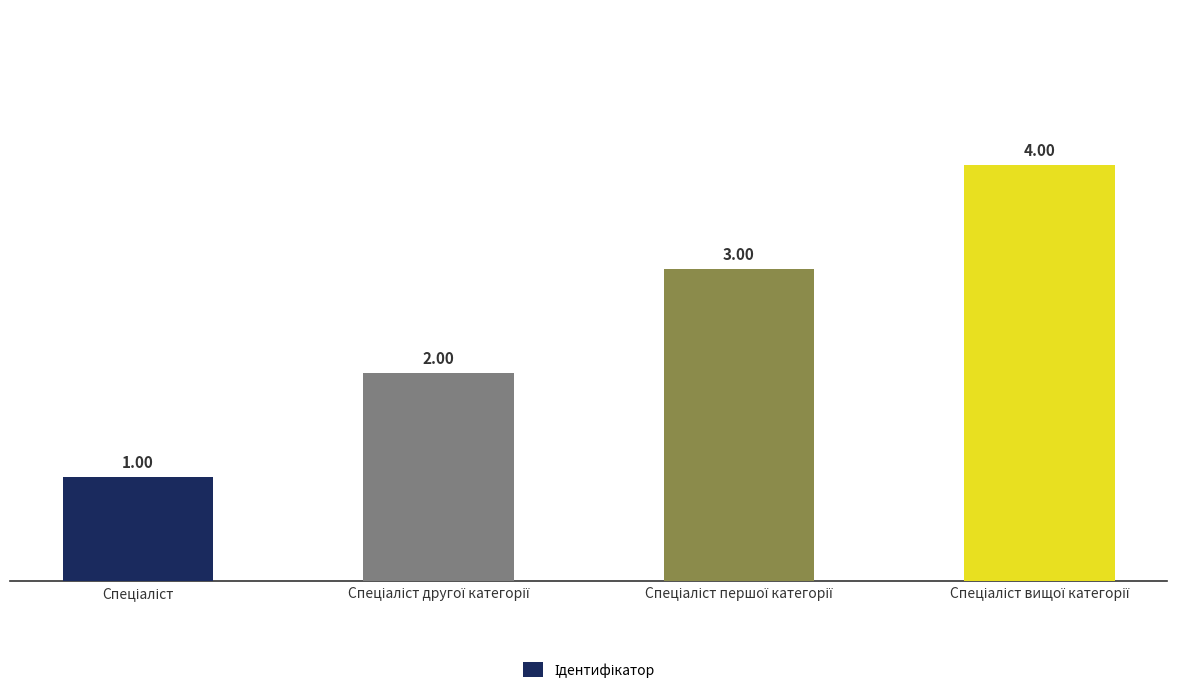

What is the maximum value shown in the chart?

4